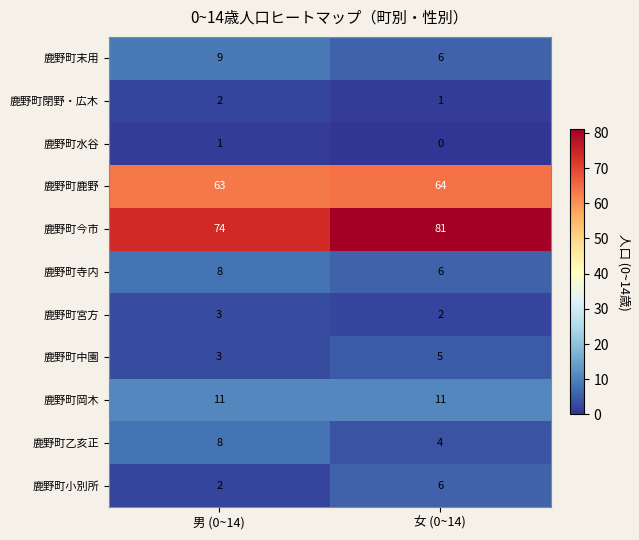

Which series has the widest spread of values?

鹿野町今市